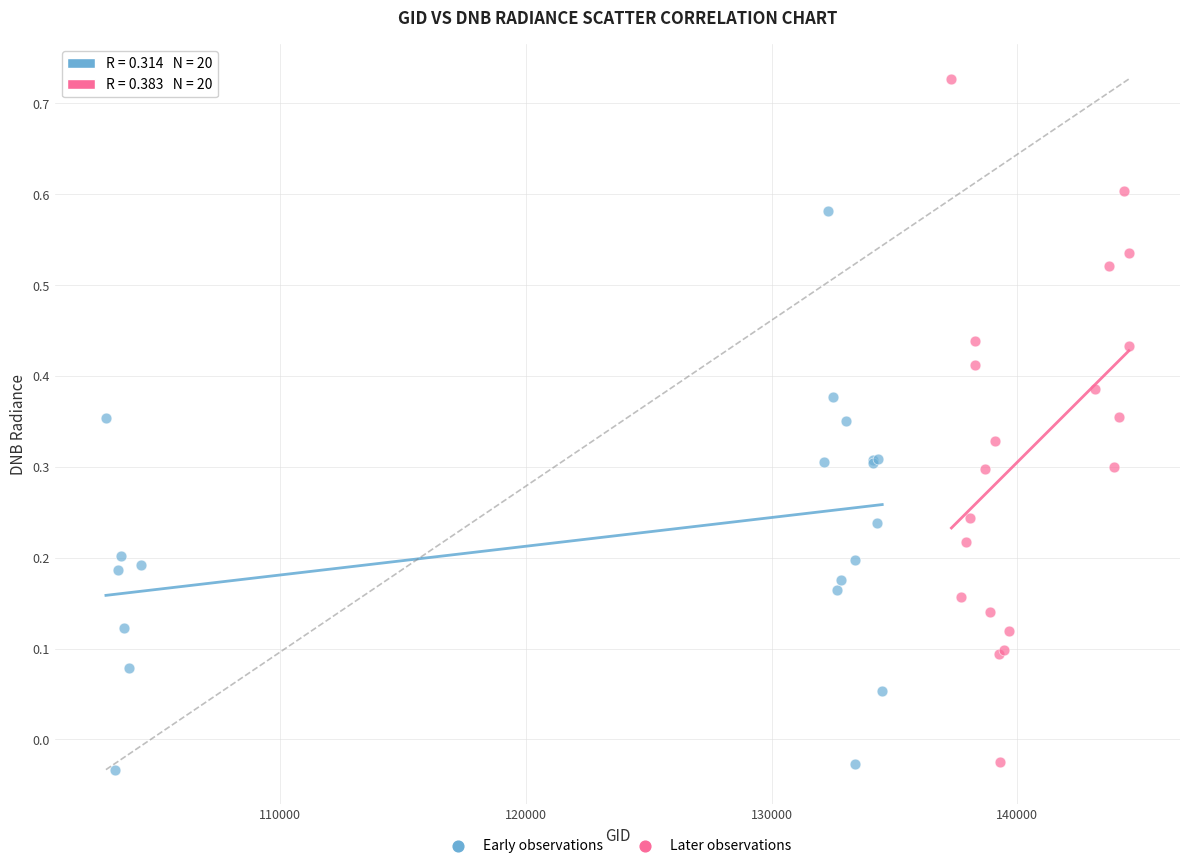

Which series reaches the maximum Y coordinate?

Later observations